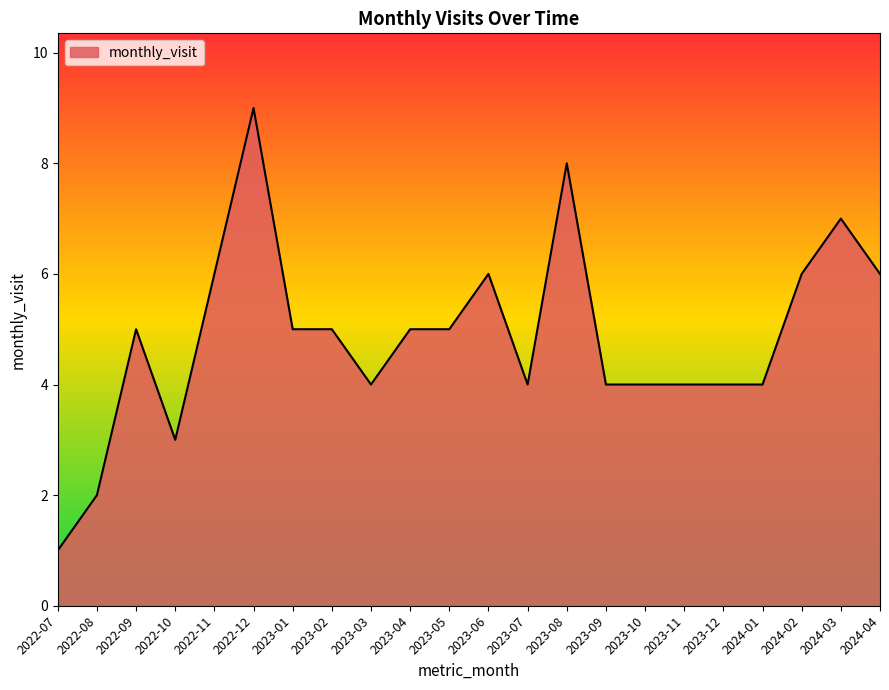

What is the difference between the values at 2023-12 and 2022-08?

2